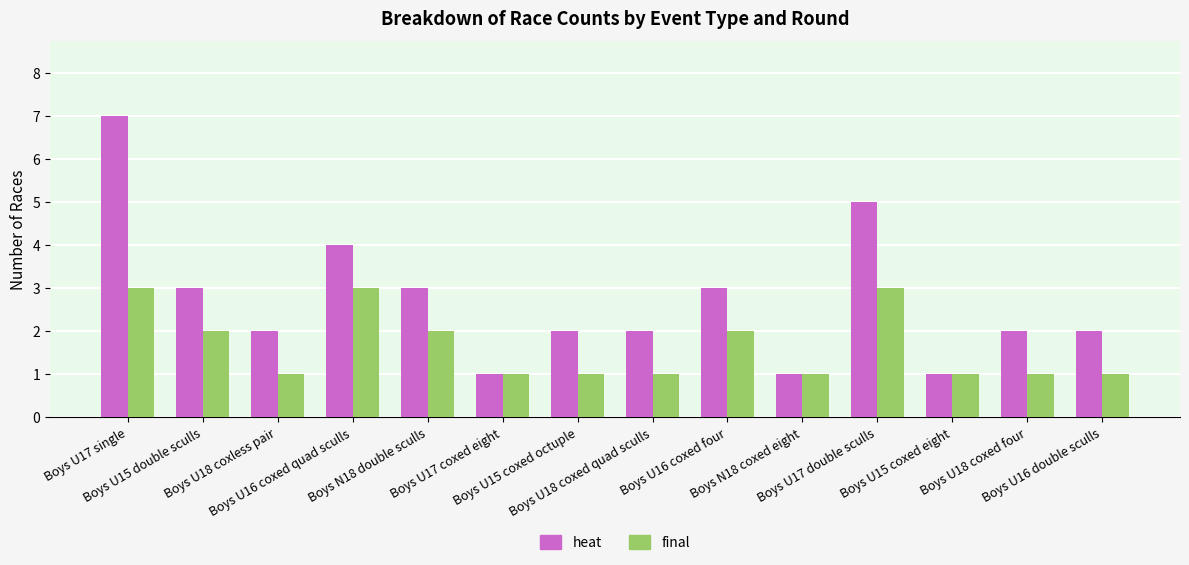

Is the value of final at Boys U17 coxed eight greater than the value of heat at Boys U15 coxed octuple?

No